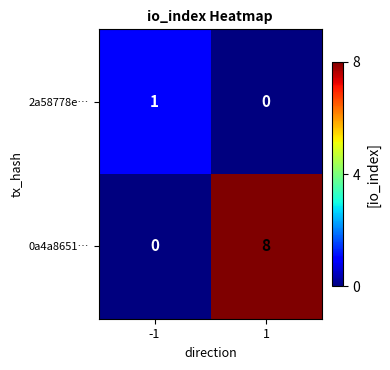

What is the sum of all 0a4a8651… values?

8